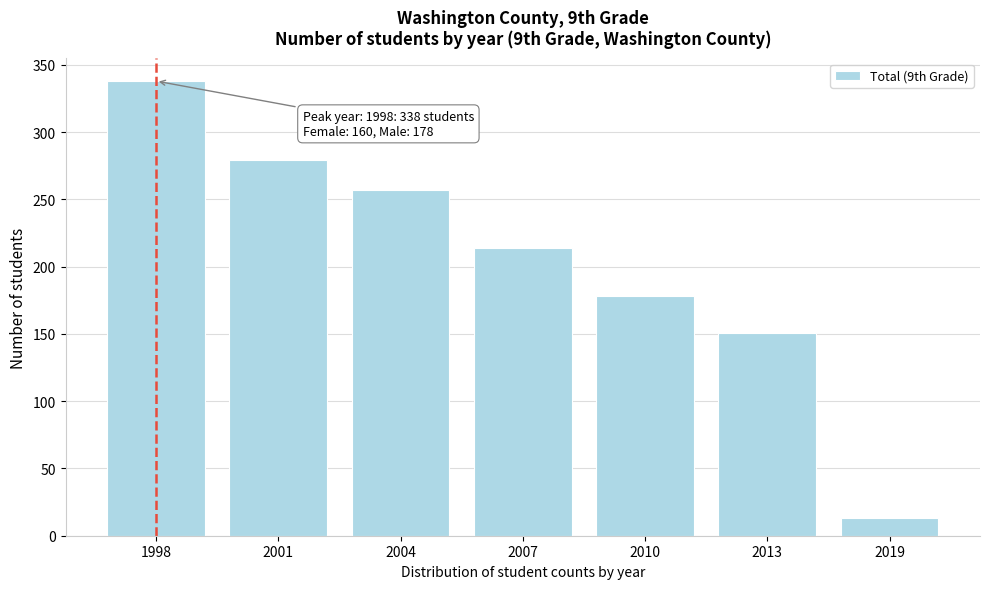

Reading right to left, transcribe all the data shown in this chart.

2019=13	2013=151	2010=178	2007=214	2004=257	2001=279	1998=338